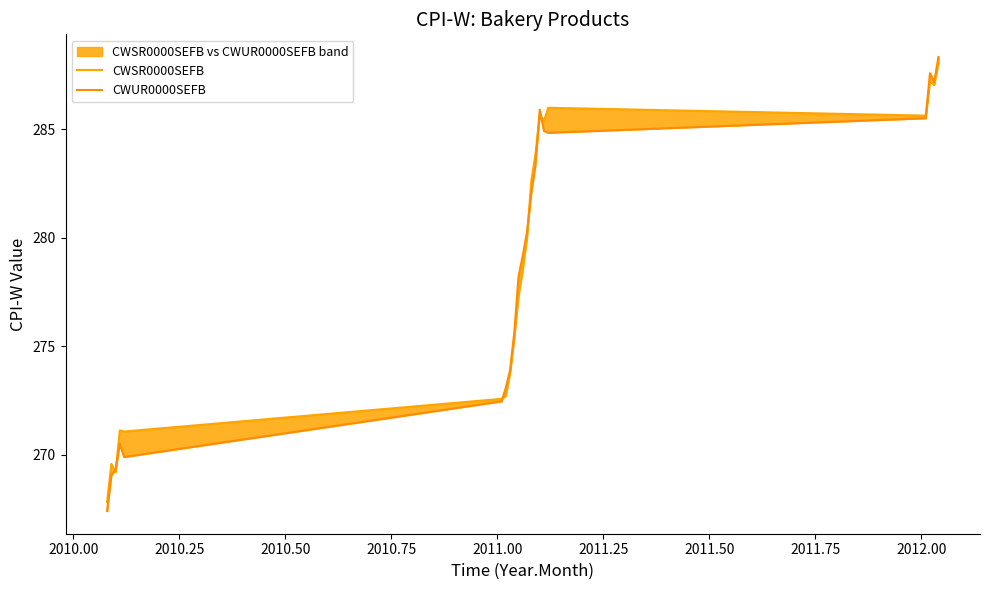

What is the minimum value for CWUR0000SEFB?

267.4